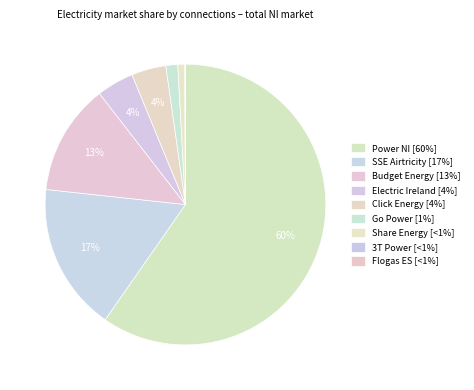

What percentage is the Share Energy slice, to the nearest percent?

1%